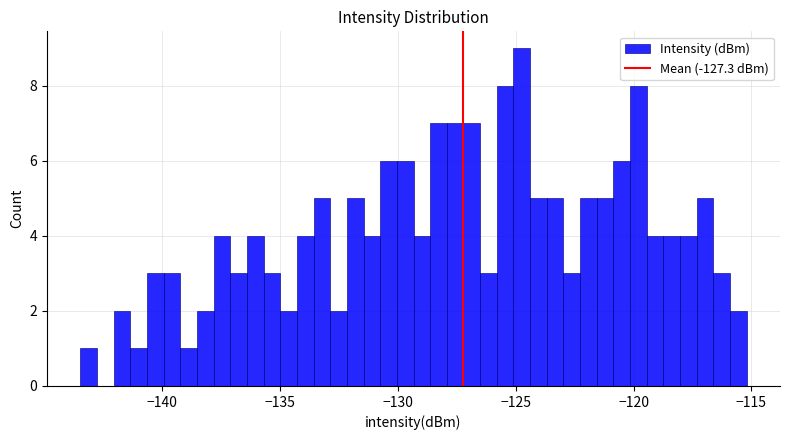

Around what value on the x-axis is the tallest bar? Give the approximate position of its centre, as read against the axis.

-124.5